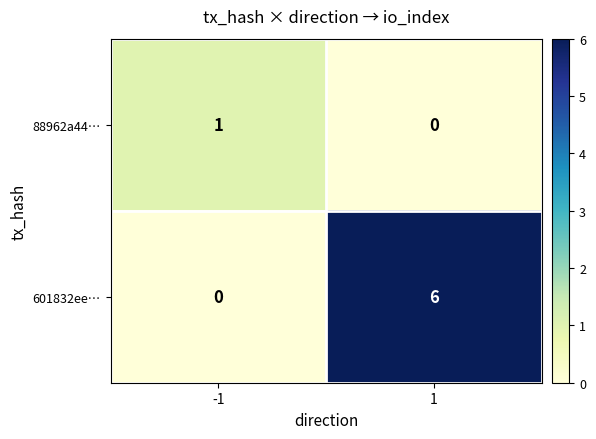

Rank the series by their average value, from lowest to highest.

88962a44…, 601832ee…